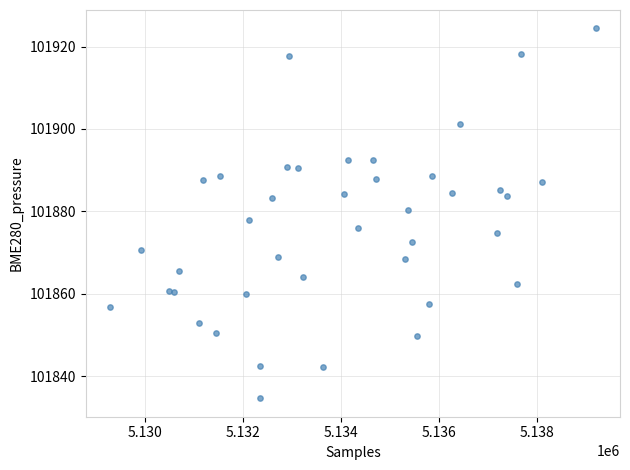

What is the range of X values (max minus min)?

9927.0